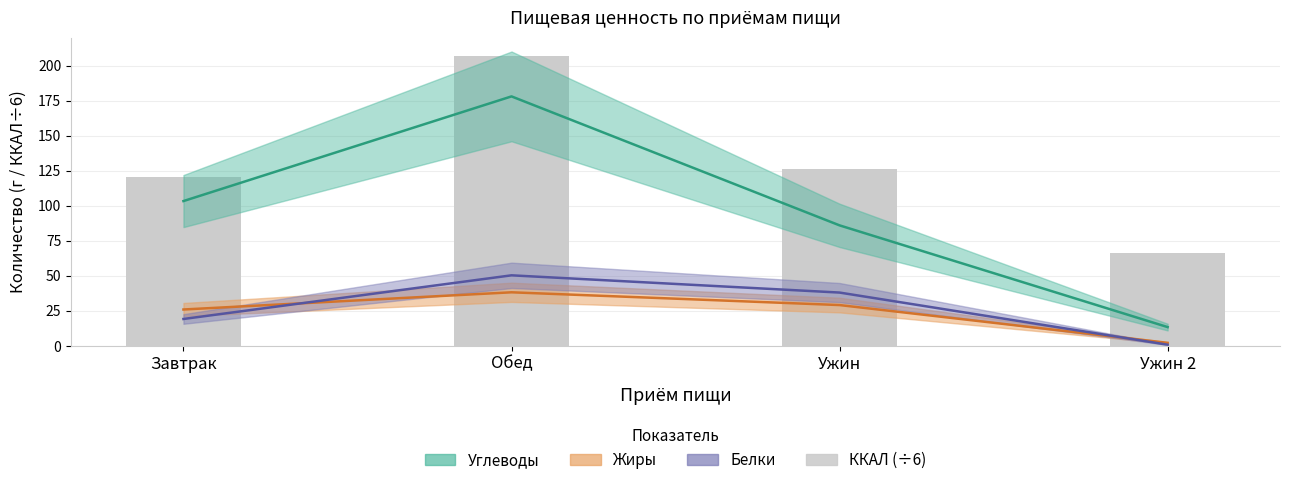

Is it true that the value at Обед is 207.2?

True